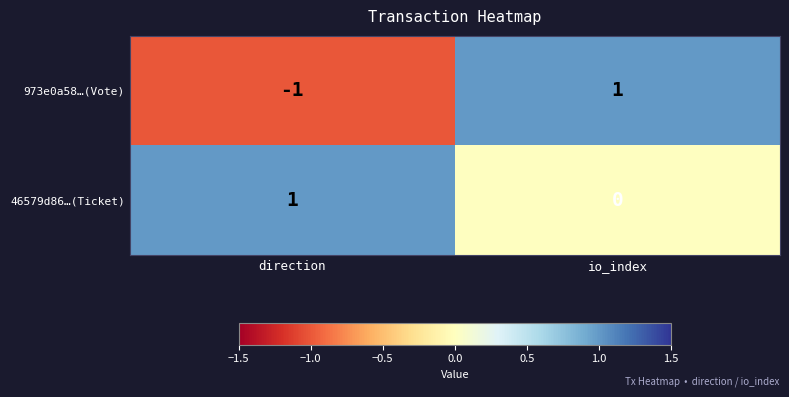

Reading left to right, what are all the values shown in this chart?

973e0a58…(Vote): direction=-1	io_index=1
46579d86…(Ticket): direction=1	io_index=0